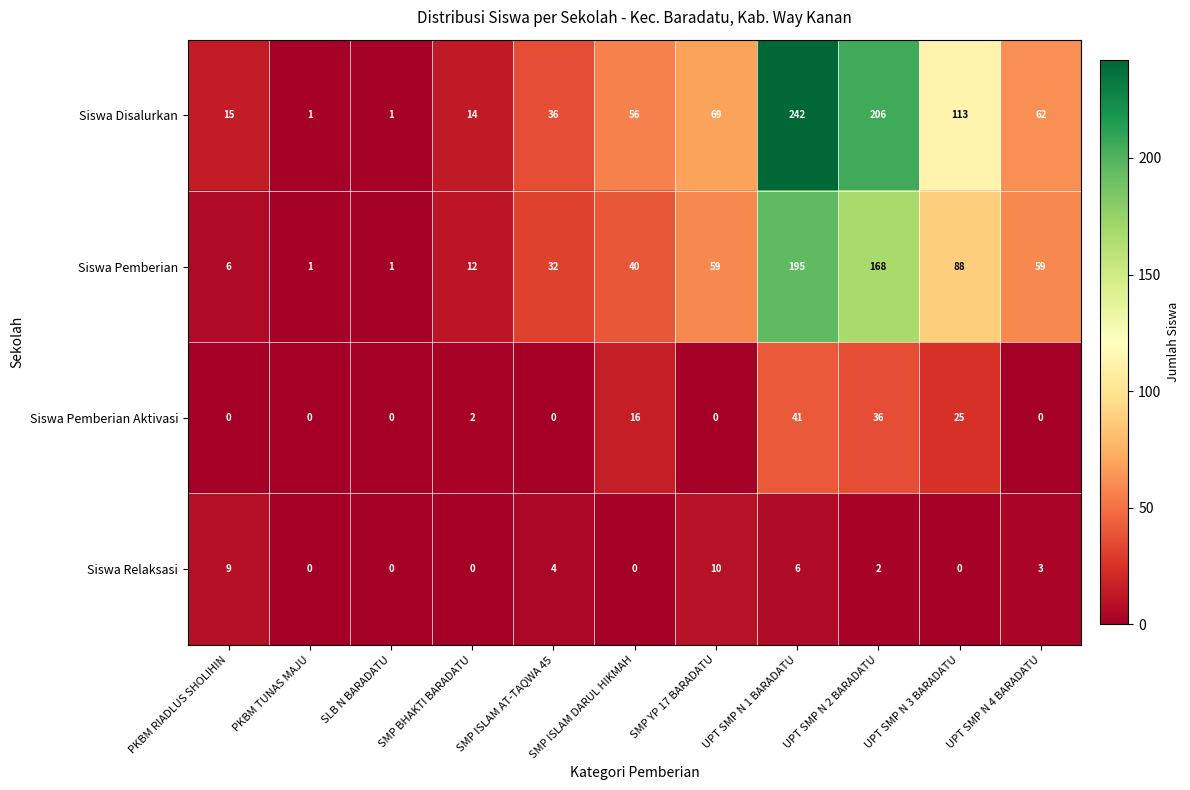

What is the maximum value for Siswa Pemberian?

195